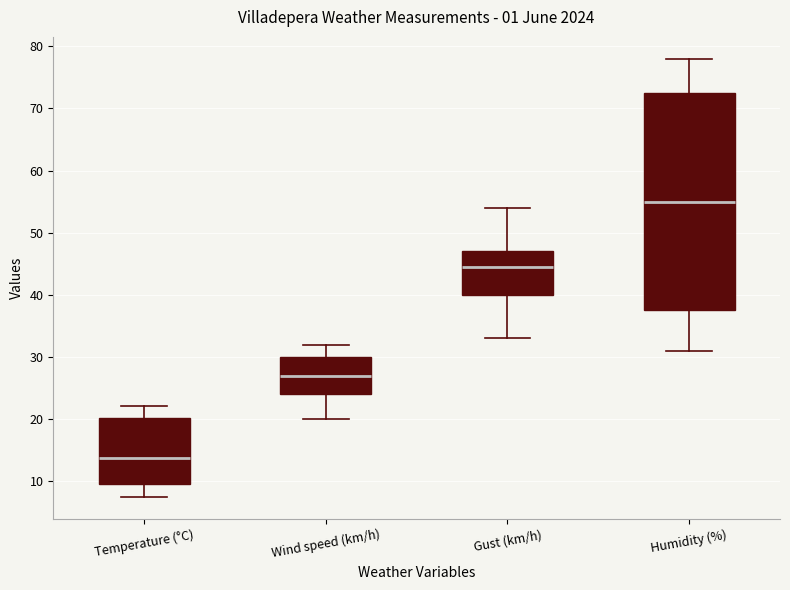

Comparing the boxes themselves (not the whiskers), which one is the tallest?

Humidity (%)